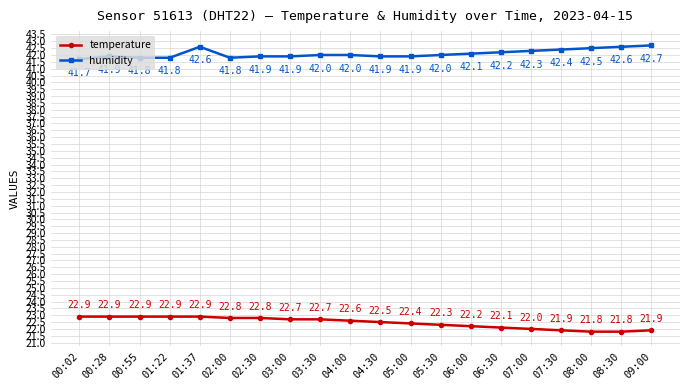

True or false: humidity and temperature intersect in this chart.

False